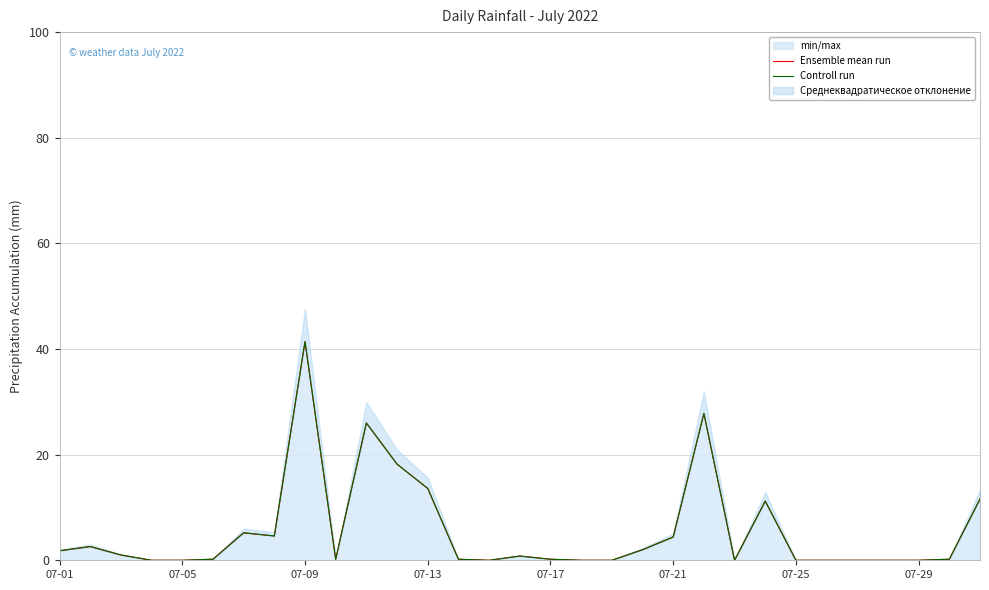

The min/max series shows 12.8 at 07-29. True or false?

False